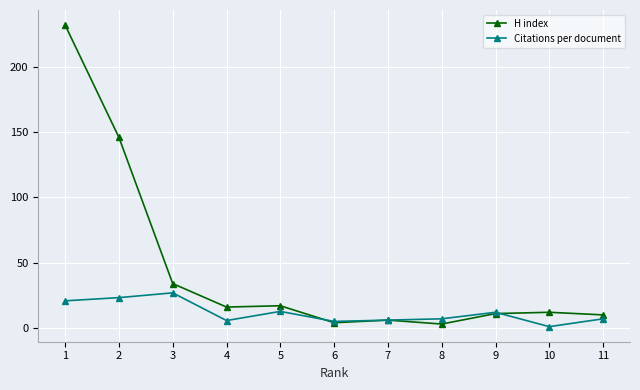

List the series in order of their overall mean, lowest first.

Citations per document, H index